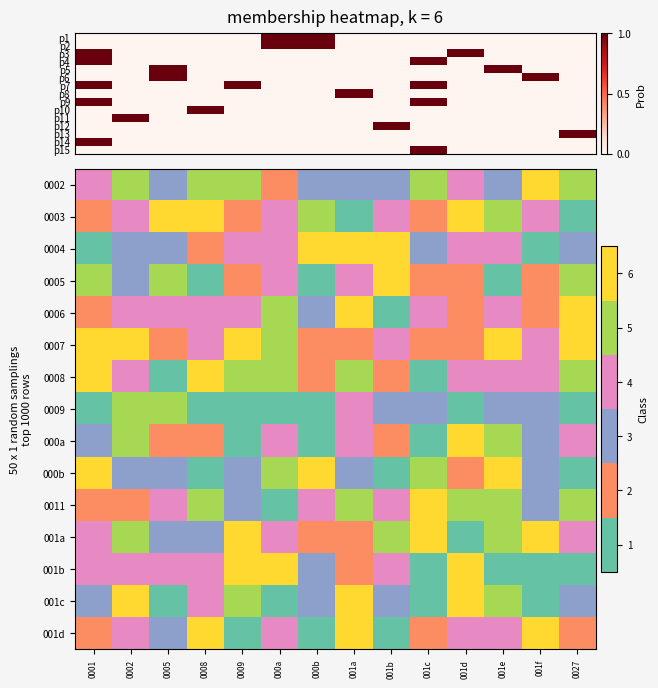

What is the average value of the 0004 series?

4